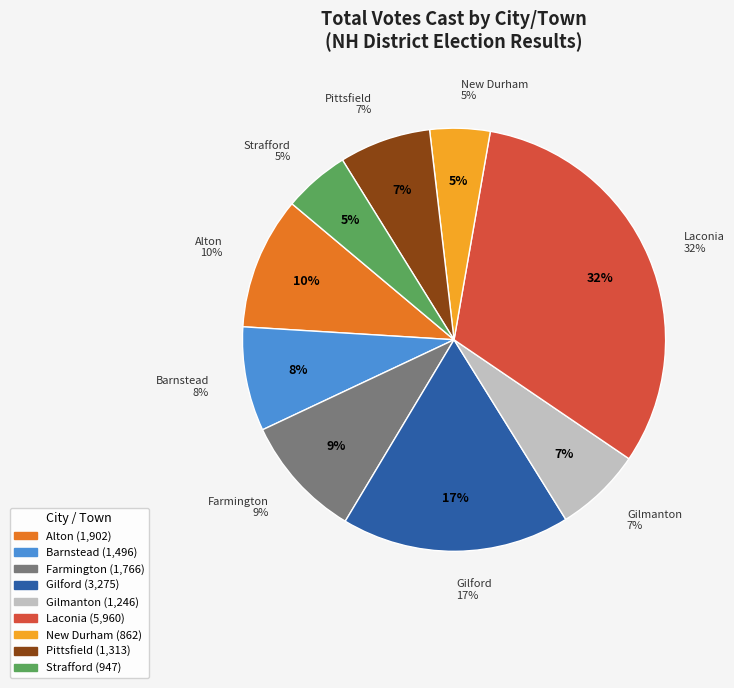

What is the smallest slice in the pie chart?

New Durham